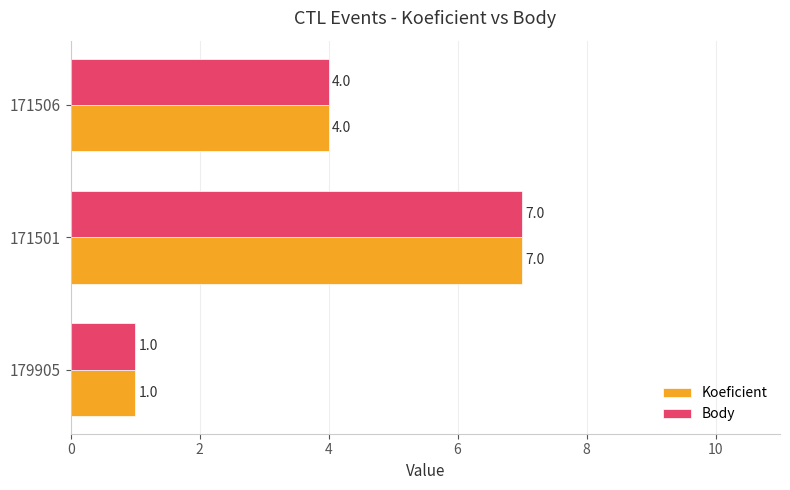

Rank the categories by Body value from lowest to highest.

179905, 171506, 171501